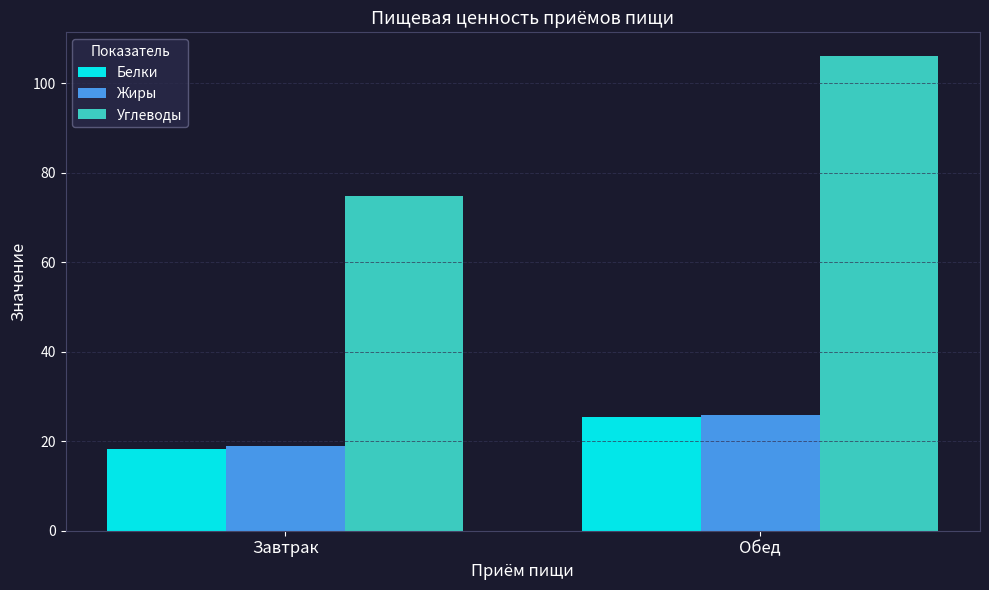

The value of Углеводы at Обед is 106.1. True or false?

True